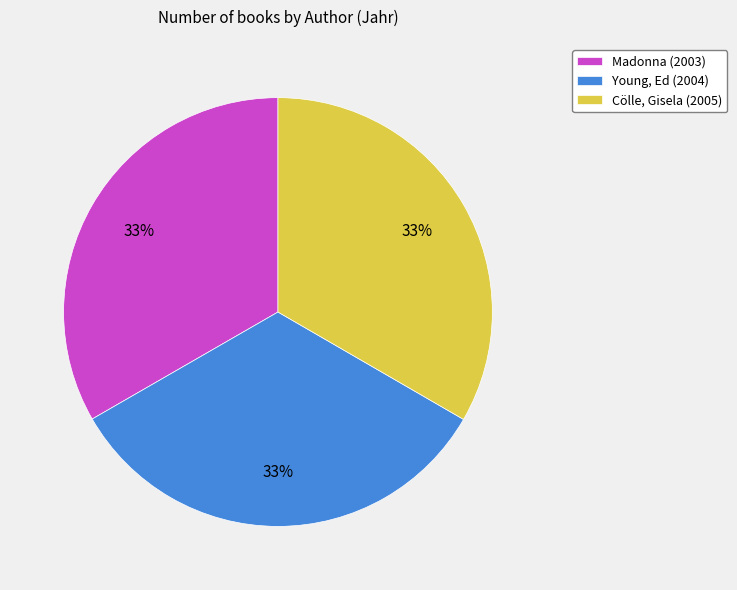

Is Cölle, Gisela the majority of the pie?

No